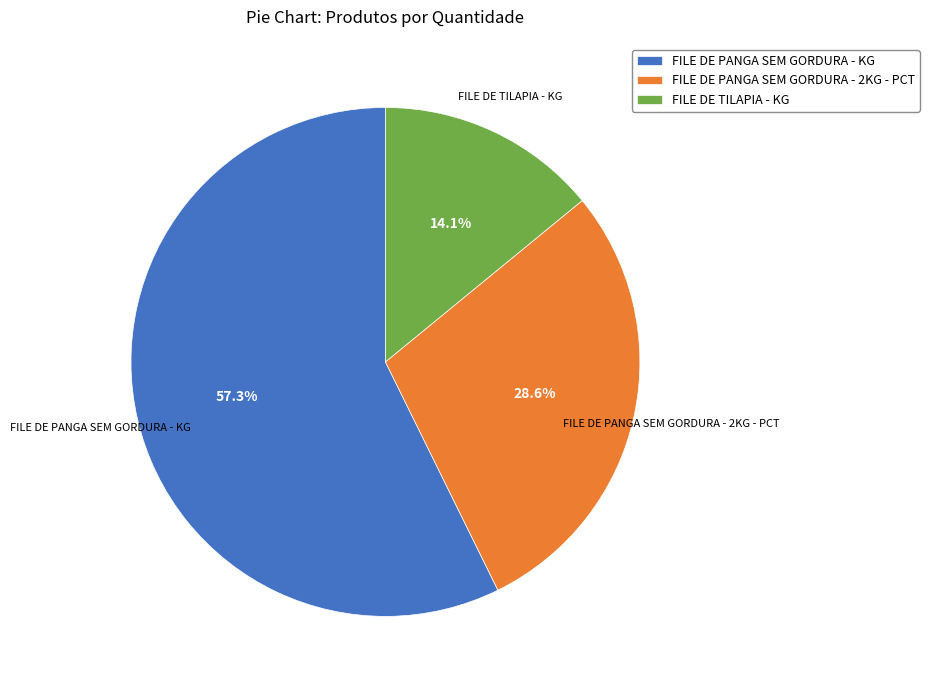

To the nearest percent, what is the difference between the FILE DE PANGA SEM GORDURA - KG and FILE DE PANGA SEM GORDURA - 2KG - PCT slice percentages?

29%